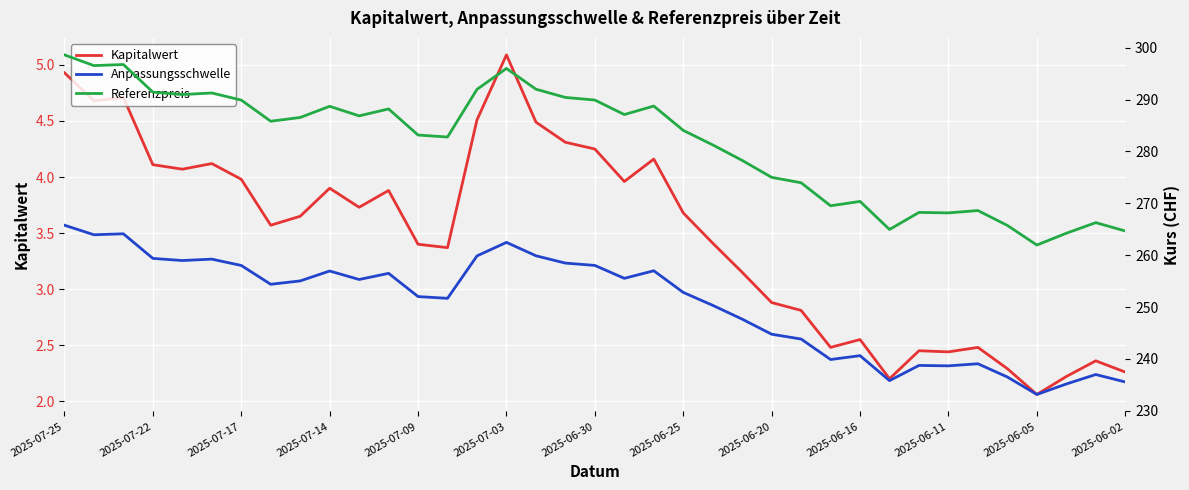

True or false: Referenzpreis has a value of 268.6 at 31.

True